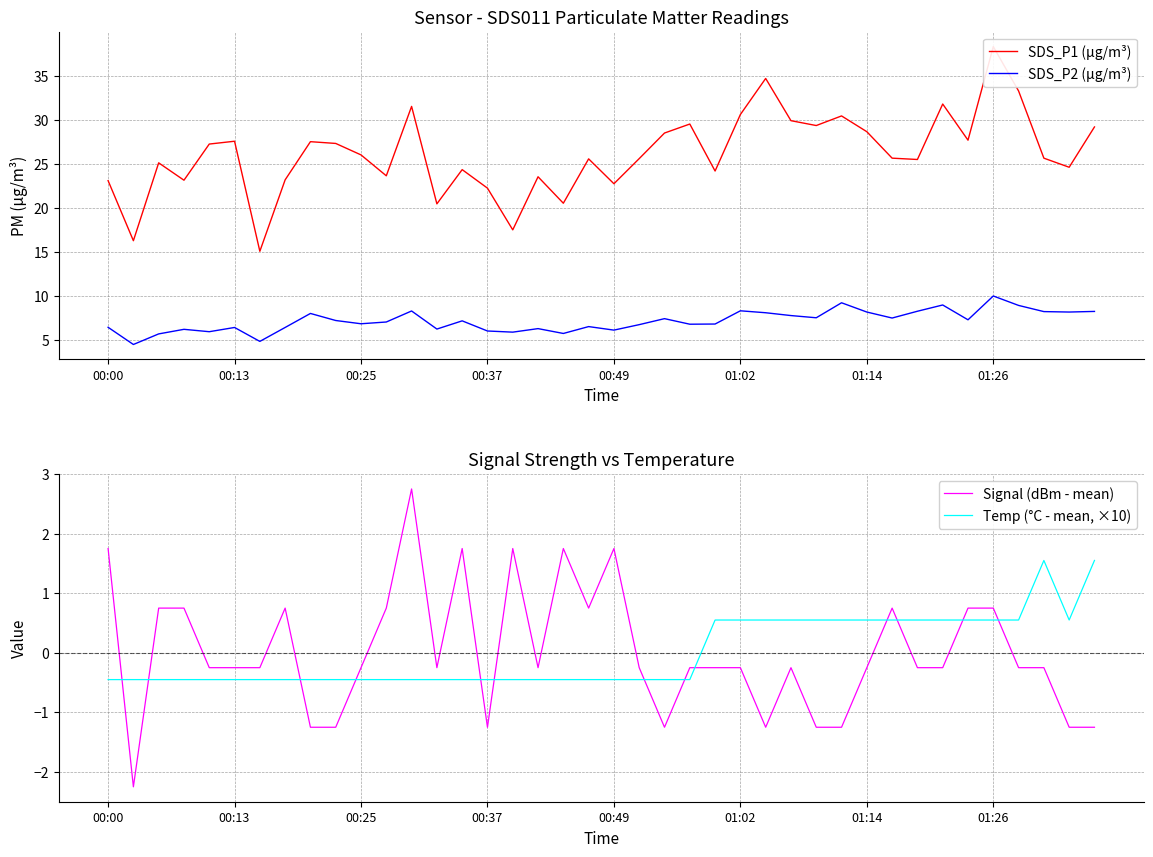

What is the maximum value for SDS_P2 (µg/m³)?

10.0